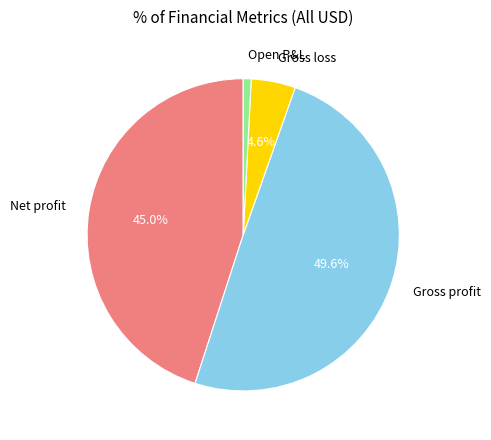

Is Open P&L the majority of the pie?

No